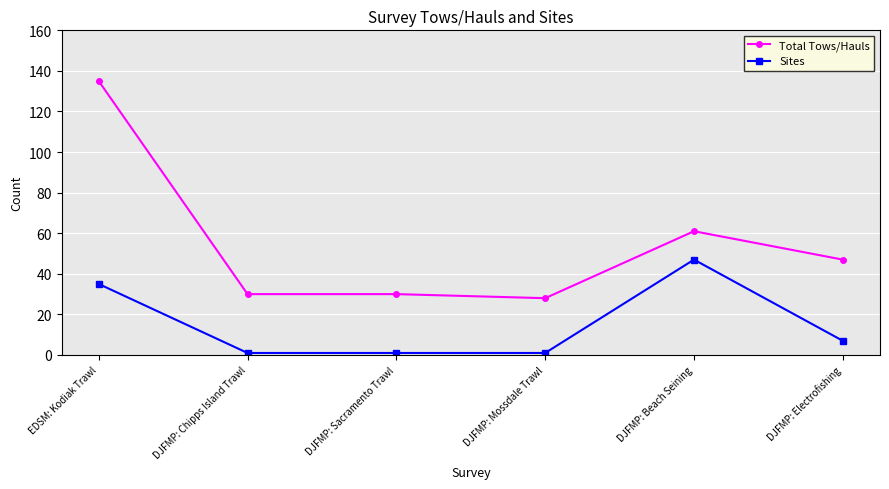

The Total Tows/Hauls series shows 61 at DJFMP: Beach Seining. True or false?

True